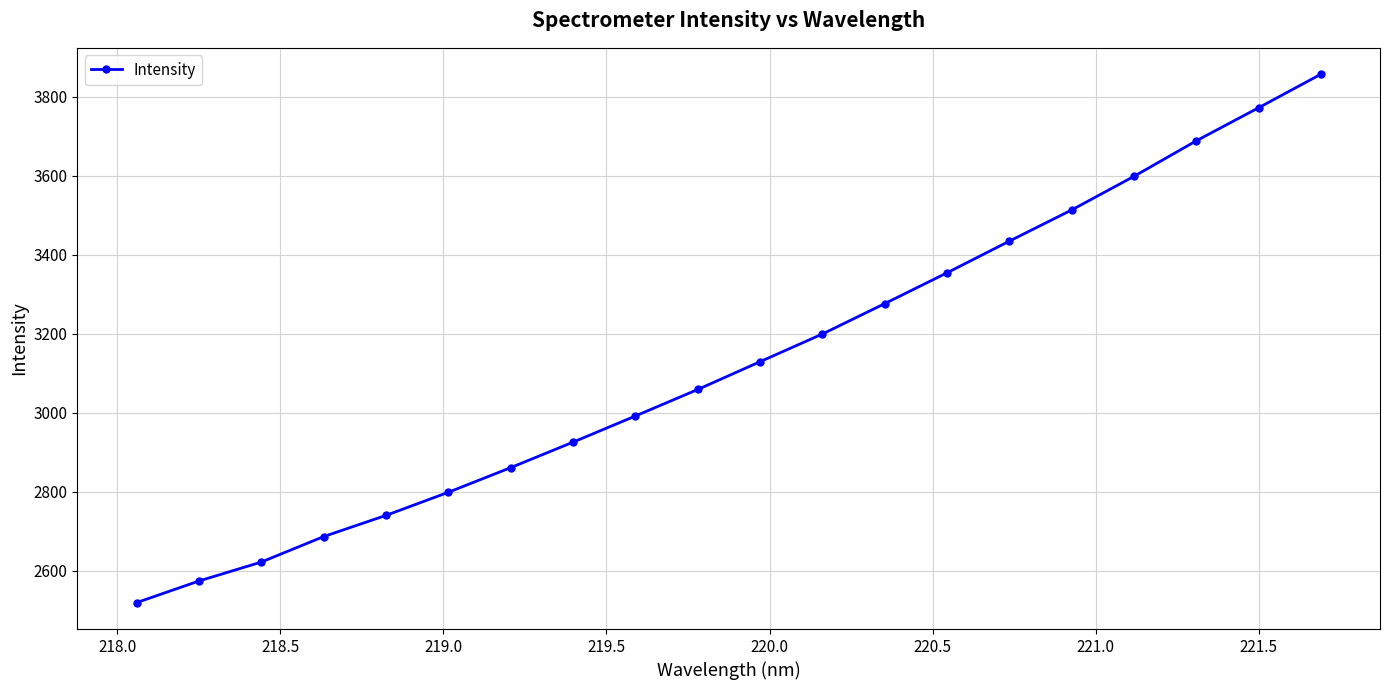

What is the difference between the second highest and minimum values?

1251.9